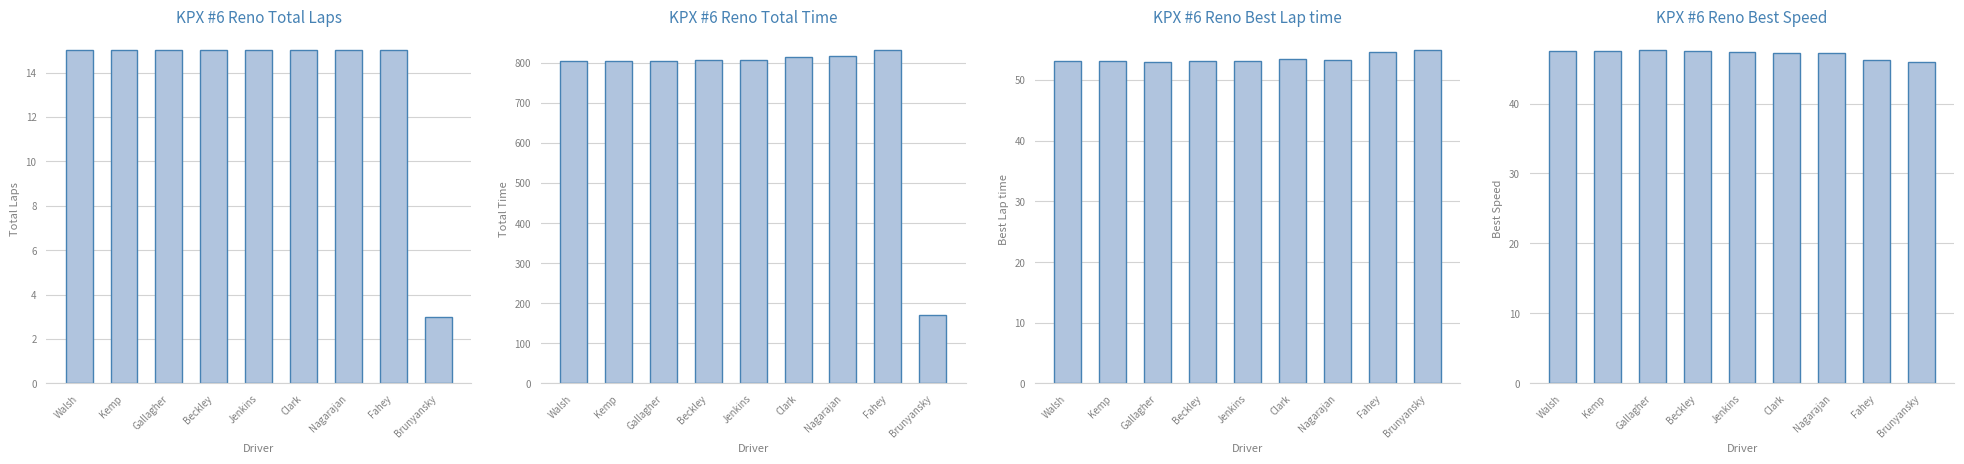

What position from the right is Kemp?

8